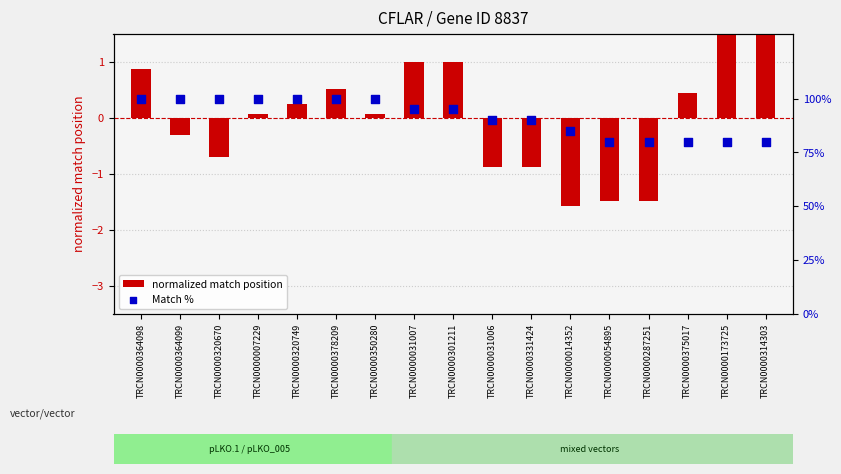

Which series has the widest spread of Y values?

Match %